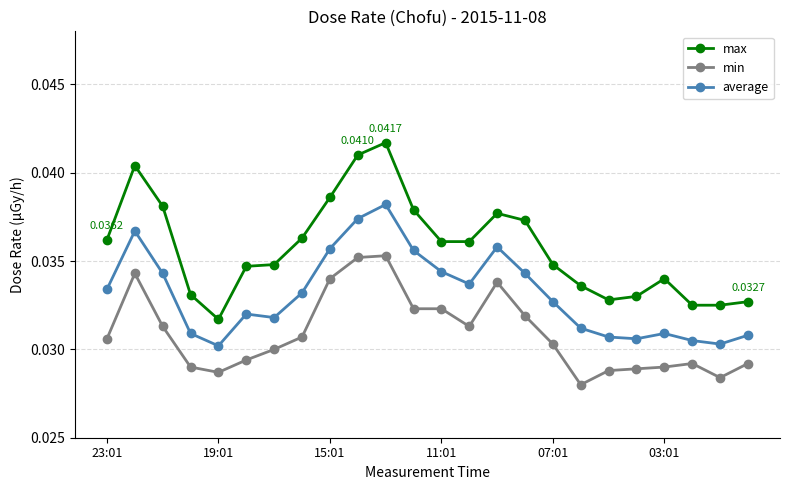

What are all the series names shown in the legend?

max, min, average